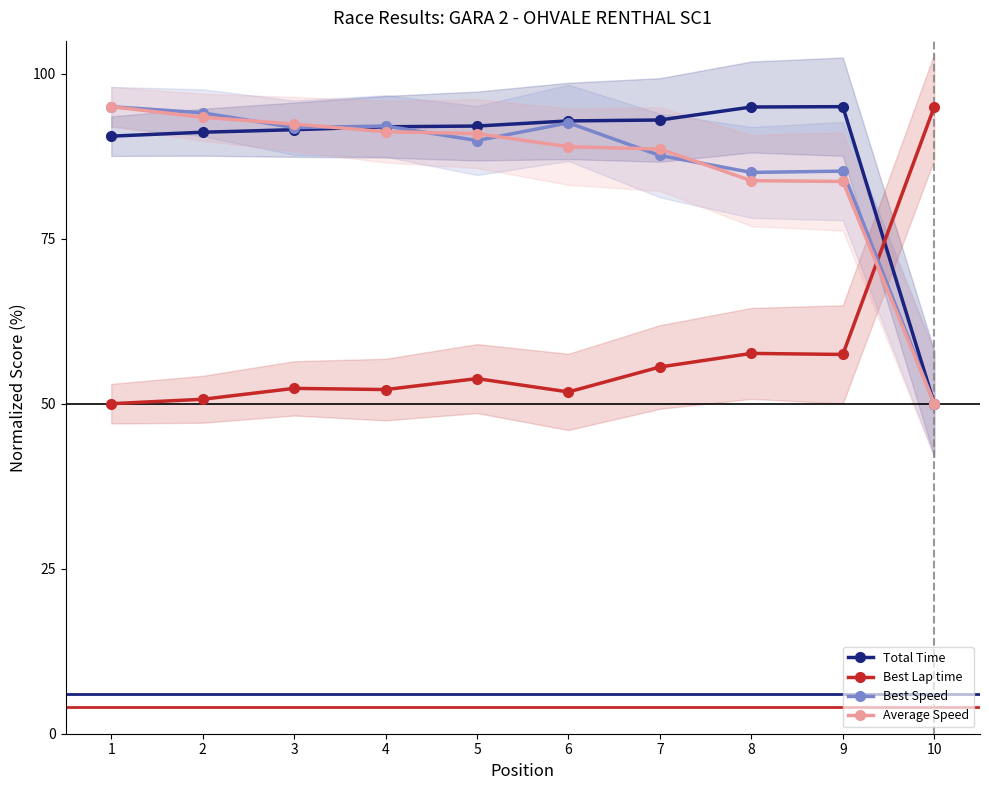

Reading left to right, transcribe all the data shown in this chart.

Total Time: 1=90.5	2=91.1	3=91.5	4=92.0	5=92.1	6=92.8	7=93.0	8=94.9	9=95.0	10=50.0
Best Lap time: 1=50.0	2=50.7	3=52.3	4=52.1	5=53.8	6=51.8	7=55.6	8=57.6	9=57.5	10=95.0
Best Speed: 1=95.0	2=94.1	3=91.8	4=92.1	5=89.9	6=92.6	7=87.6	8=85.0	9=85.2	10=50.0
Average Speed: 1=95.0	2=93.4	3=92.4	4=91.2	5=90.9	6=88.9	7=88.6	8=83.8	9=83.7	10=50.0